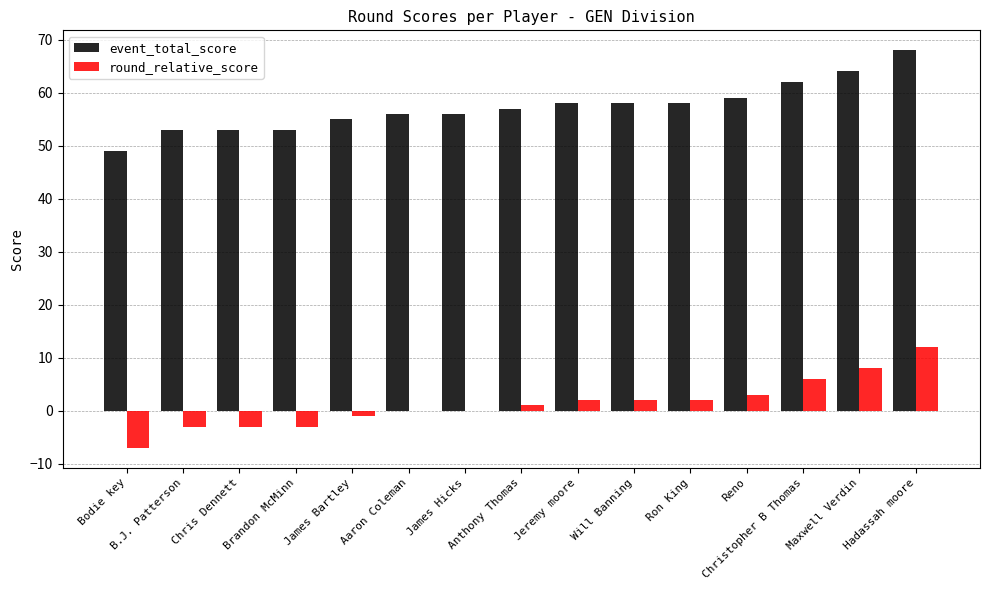

The value of event_total_score at Will Banning is 58. True or false?

True